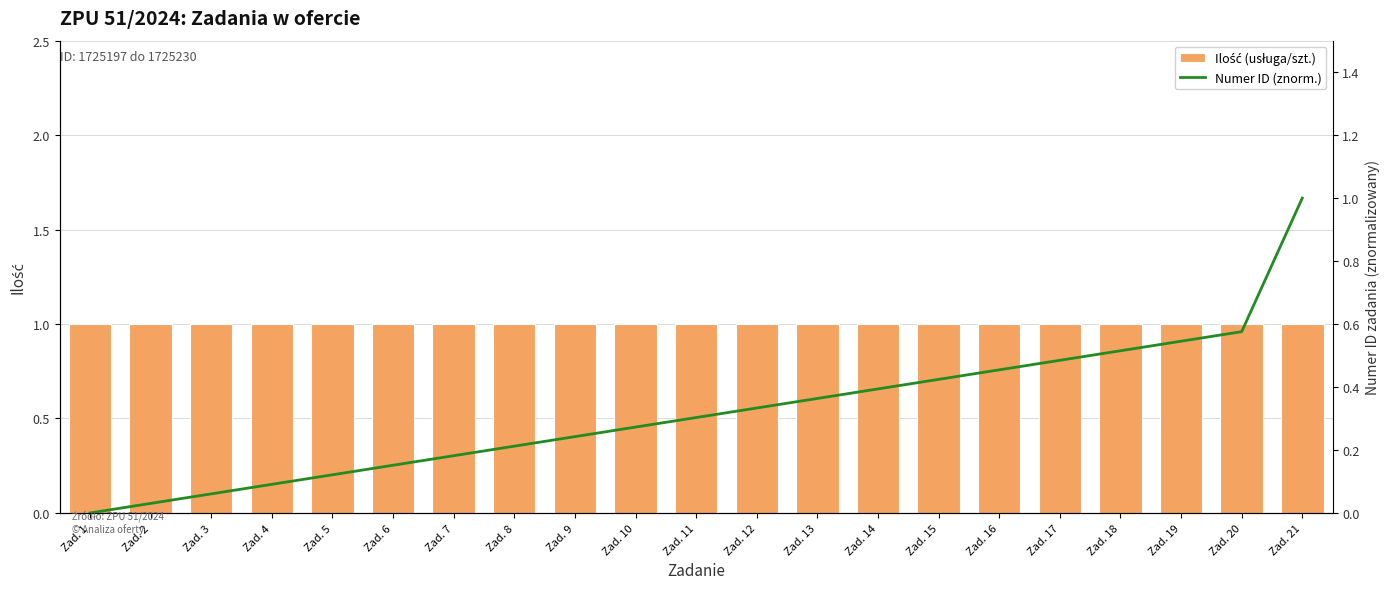

At how many categories does at least one series exceed 0?

21